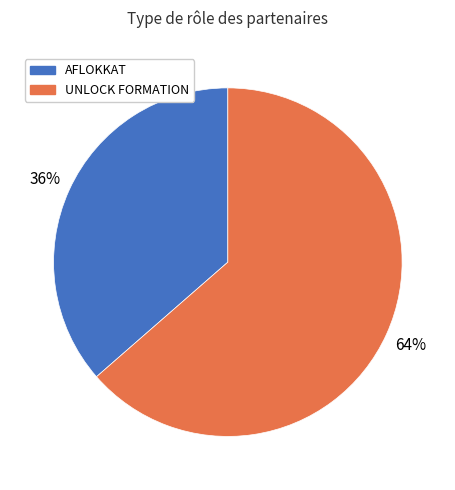

Between UNLOCK FORMATION and AFLOKKAT, which is larger?

UNLOCK FORMATION